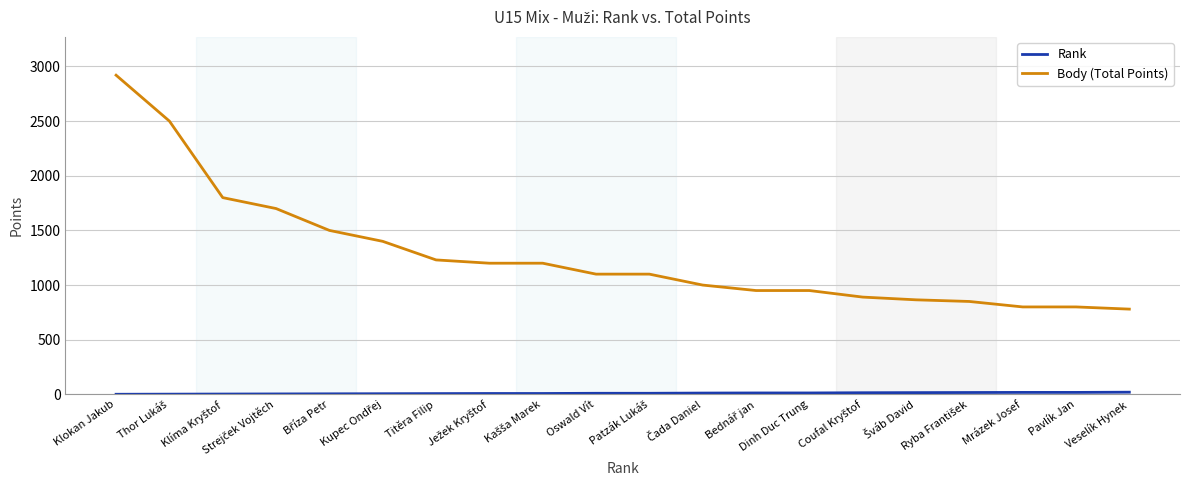

Which series has the largest total across all categories?

Body (Total Points)